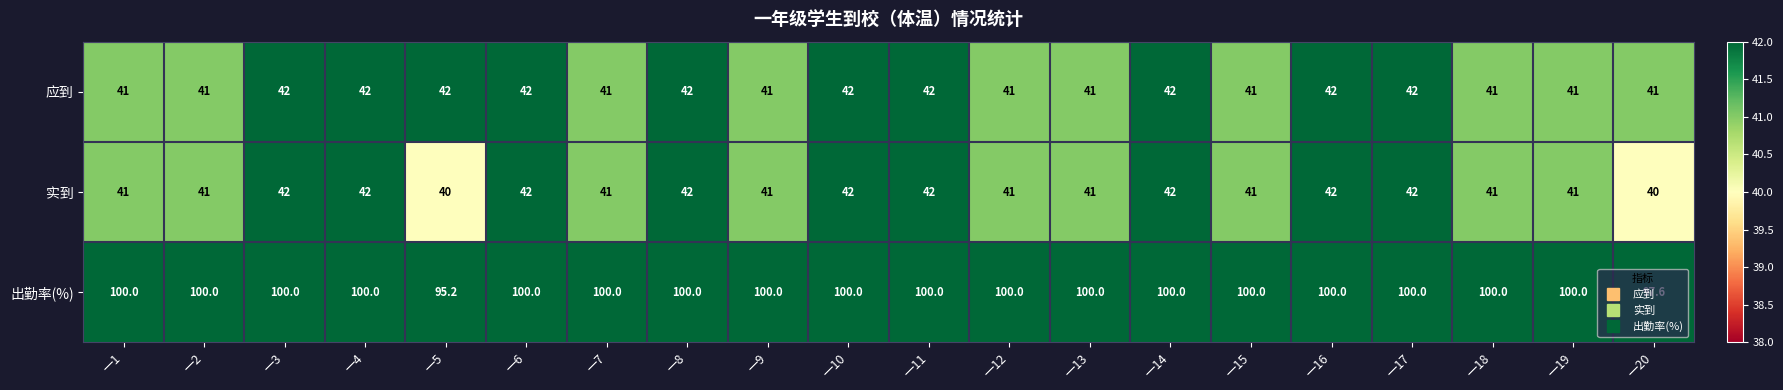

Is the value of 实到 at 一14 greater than the value of 出勤率(%) at 一8?

No